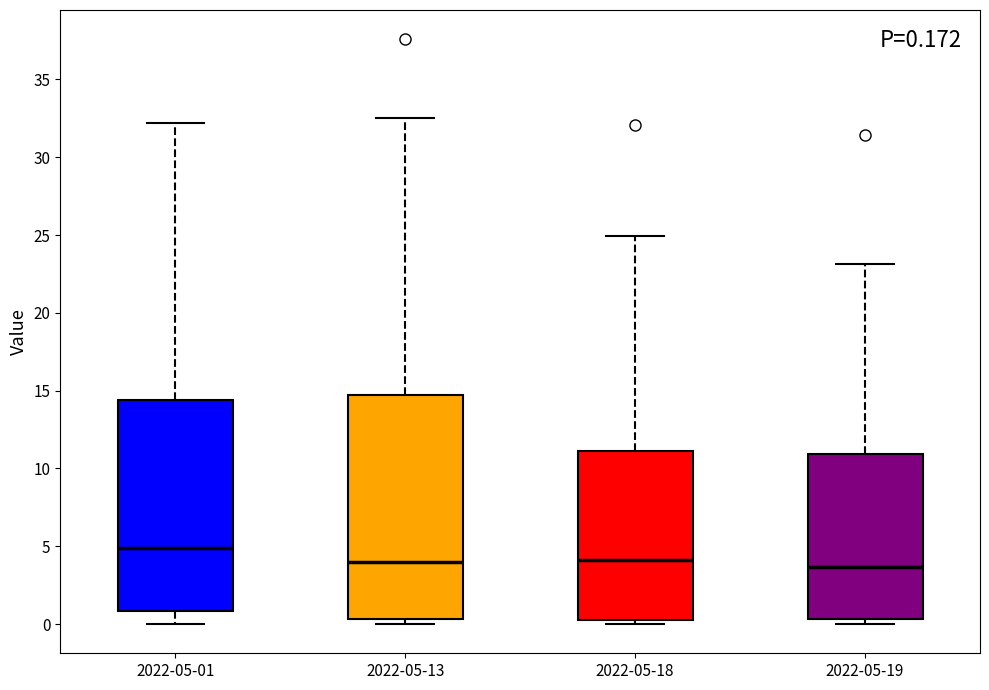

Comparing the boxes themselves (not the whiskers), which one is the tallest?

2022-05-13